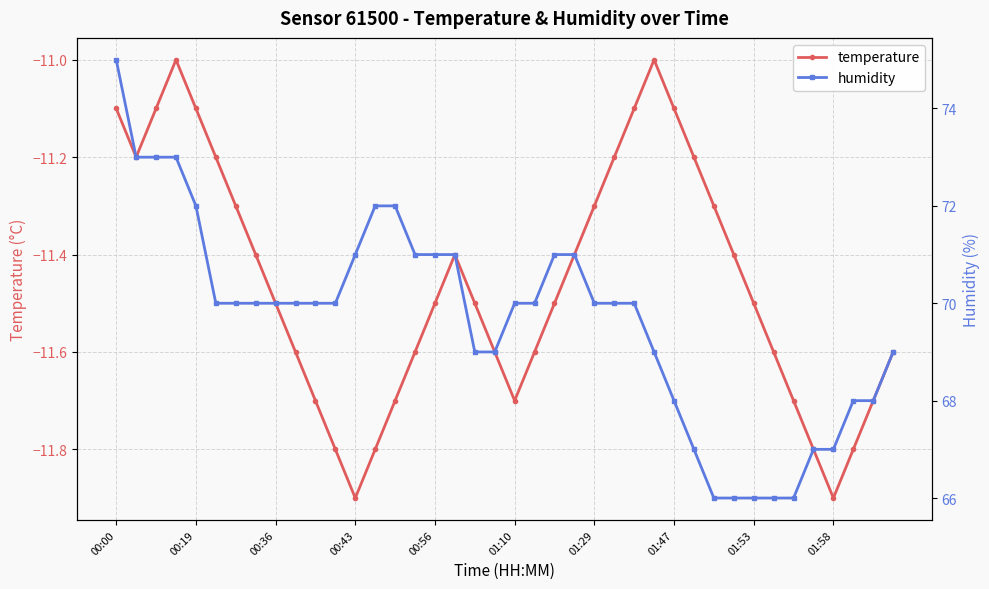

How many interior local valleys does the temperature series have?

4